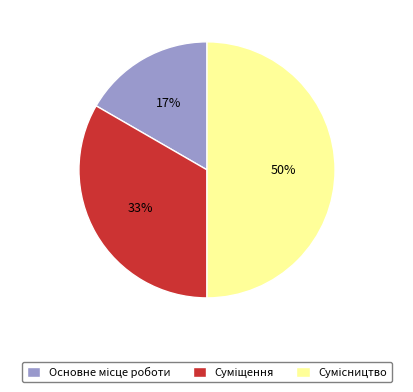

To the nearest percent, what is the average slice percentage?

33%